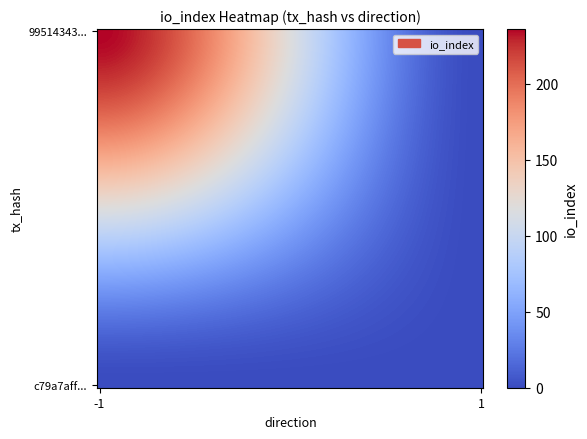

How many categories are shown in the chart?

2